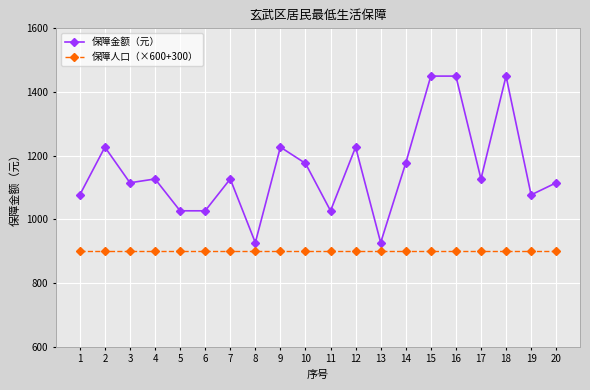

Which series changed the most between 3 and 19?

保障金额（元）